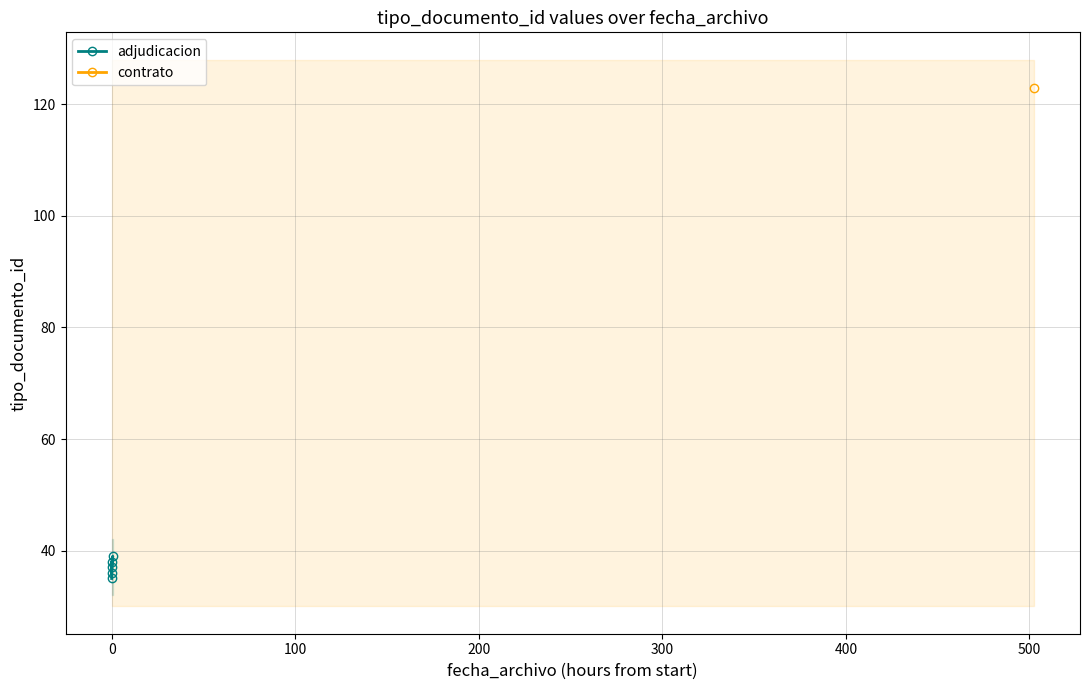

What value does the data have at 200?

39